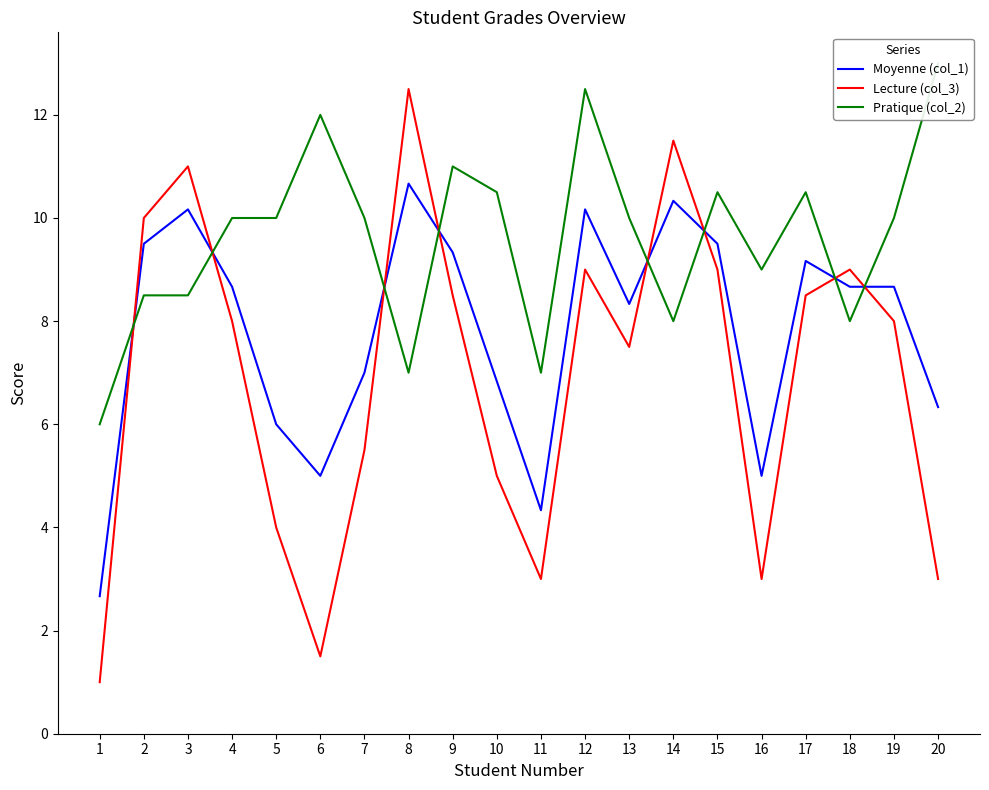

Which series has the largest total across all categories?

Pratique (col_2)